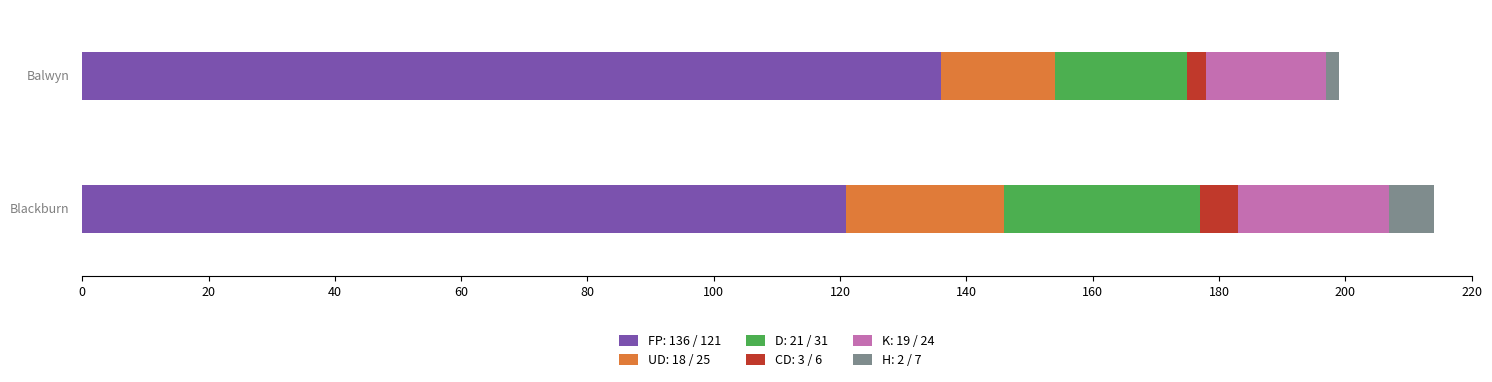

List the series in order of their peak value, lowest first.

CD, H, K, UD, D, FP